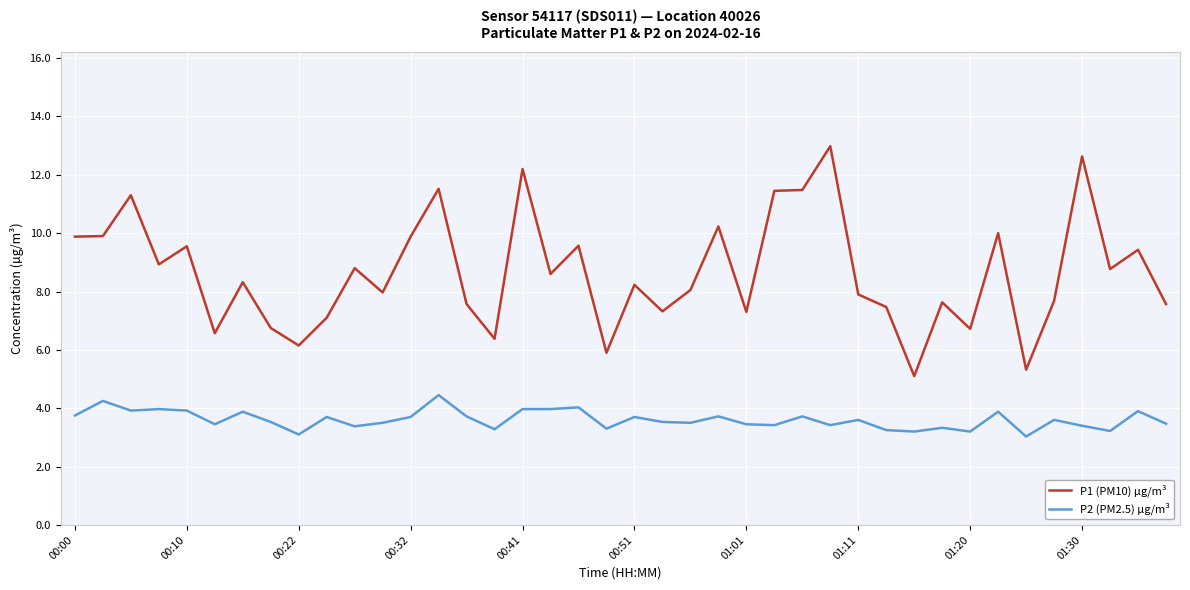

Rank the series by their average value, from highest to lowest.

P1 (PM10) µg/m³, P2 (PM2.5) µg/m³